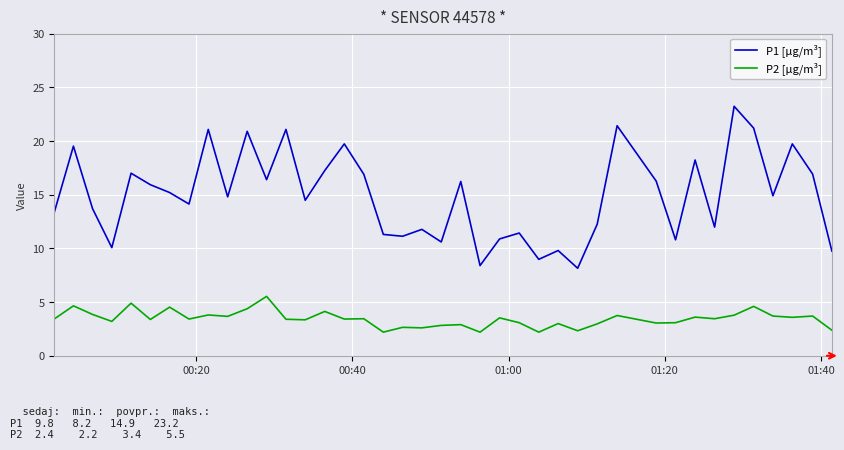

In P1 [µg/m³], how many points are higher than both neighbors (excluding endpoints)?

14